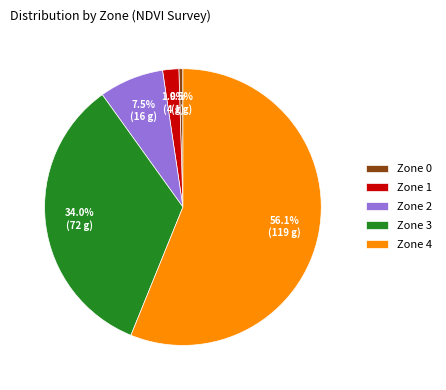

Rank the categories by value from highest to lowest.

Zone 4, Zone 3, Zone 2, Zone 1, Zone 0